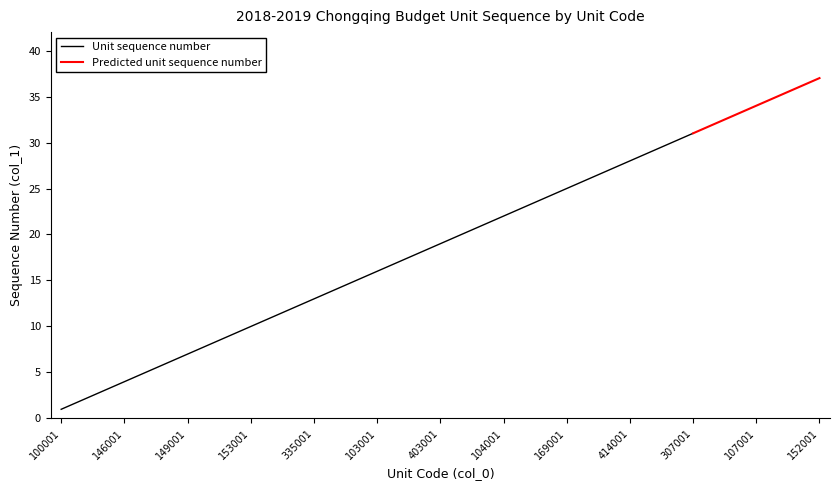

True or false: Unit sequence number and Predicted trend cross at least once.

False